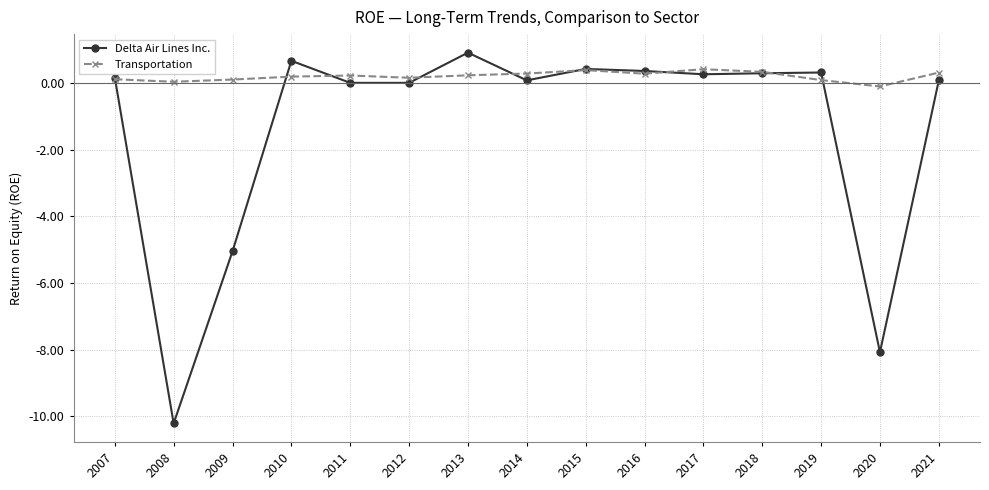

Is this an area chart (filled region under the line)?

No